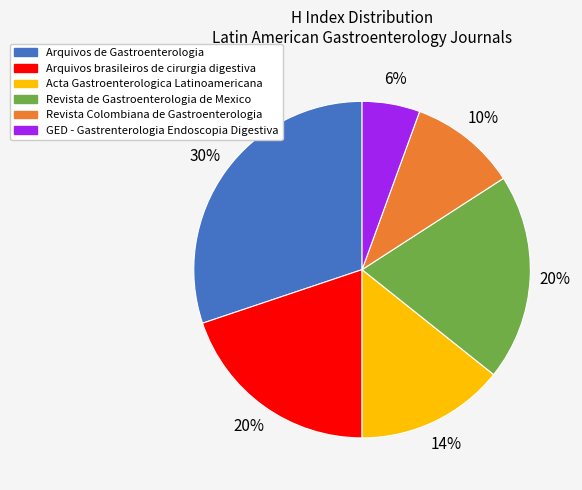

Is the sum of Acta Gastroenterologica Latinoamericana and Revista de Gastroenterologia de Mexico greater than half?

No